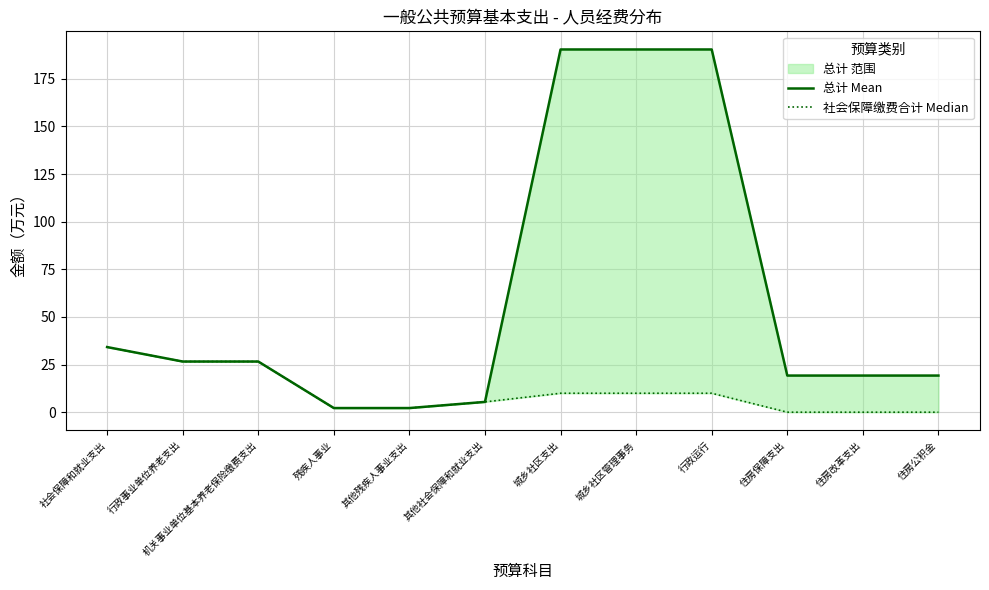

True or false: 总计 Mean has a value of 2.2 at 其他残疾人事业支出.

True